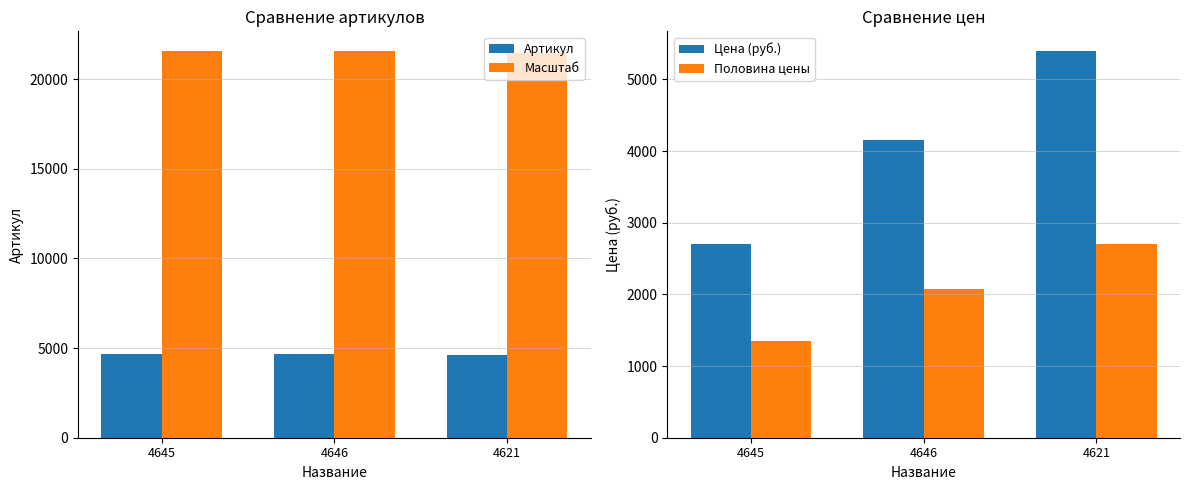

Is the value of Артикул at 4621 greater than the value of Цена (руб.) at 4621?

No